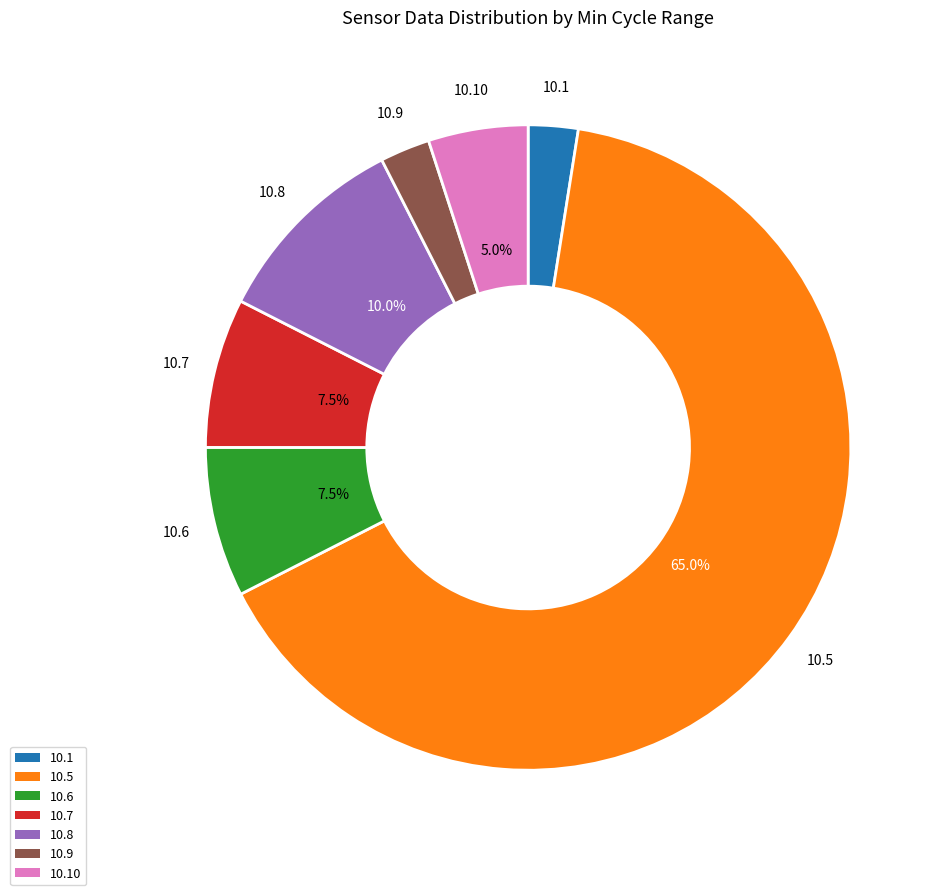

How many slices are in this pie chart?

7